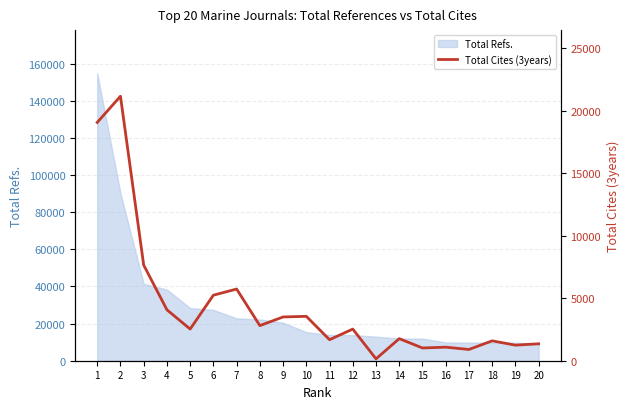

Rank the categories by value from lowest to highest.

13, 17, 15, 16, 19, 20, 18, 11, 14, 12, 5, 8, 9, 10, 4, 6, 7, 3, 1, 2